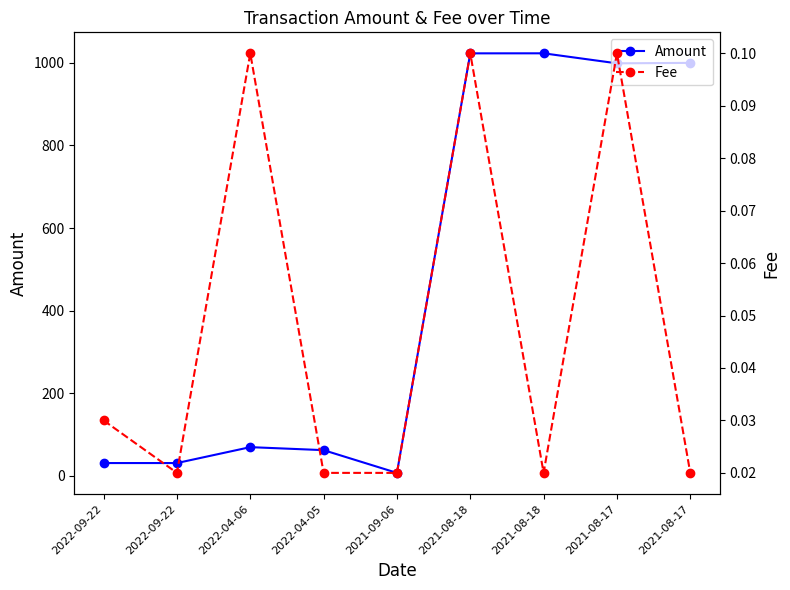

Is this an area chart (filled region under the line)?

No